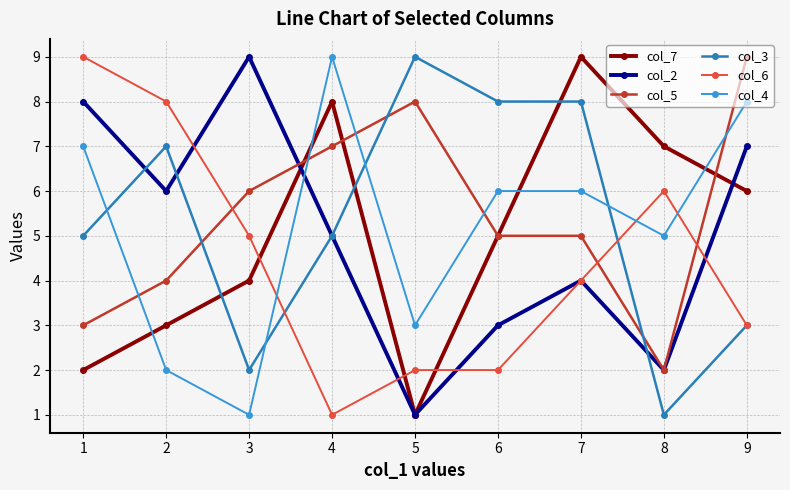

What is the value of the col_5 point at the 2nd from the left?

4